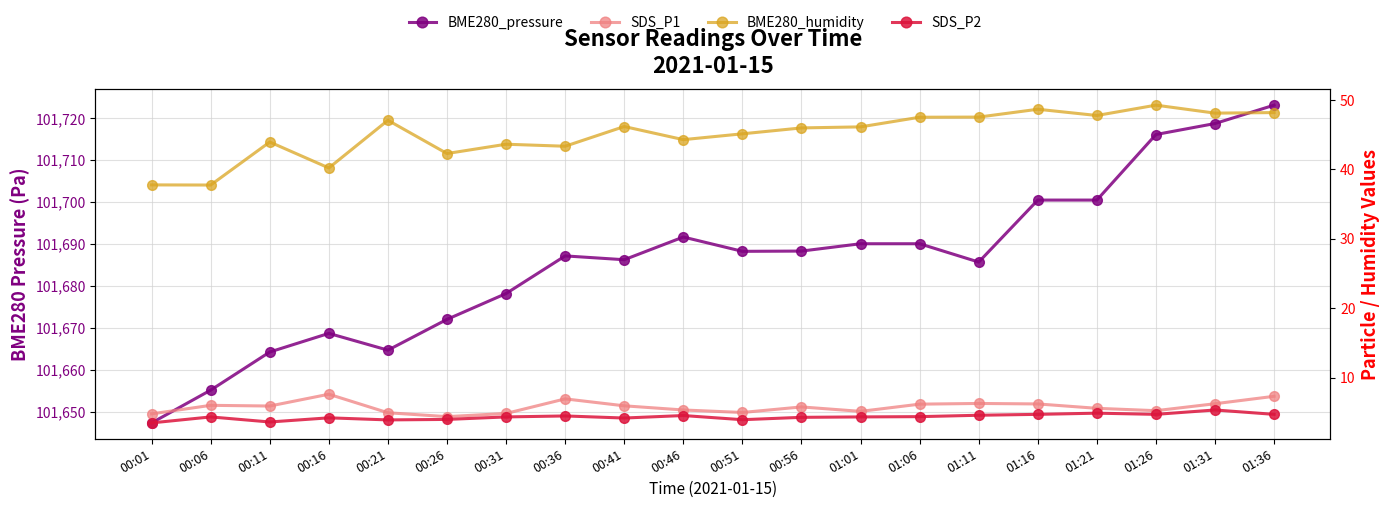

Which category has the lowest value in the SDS_P1 series?

00:26